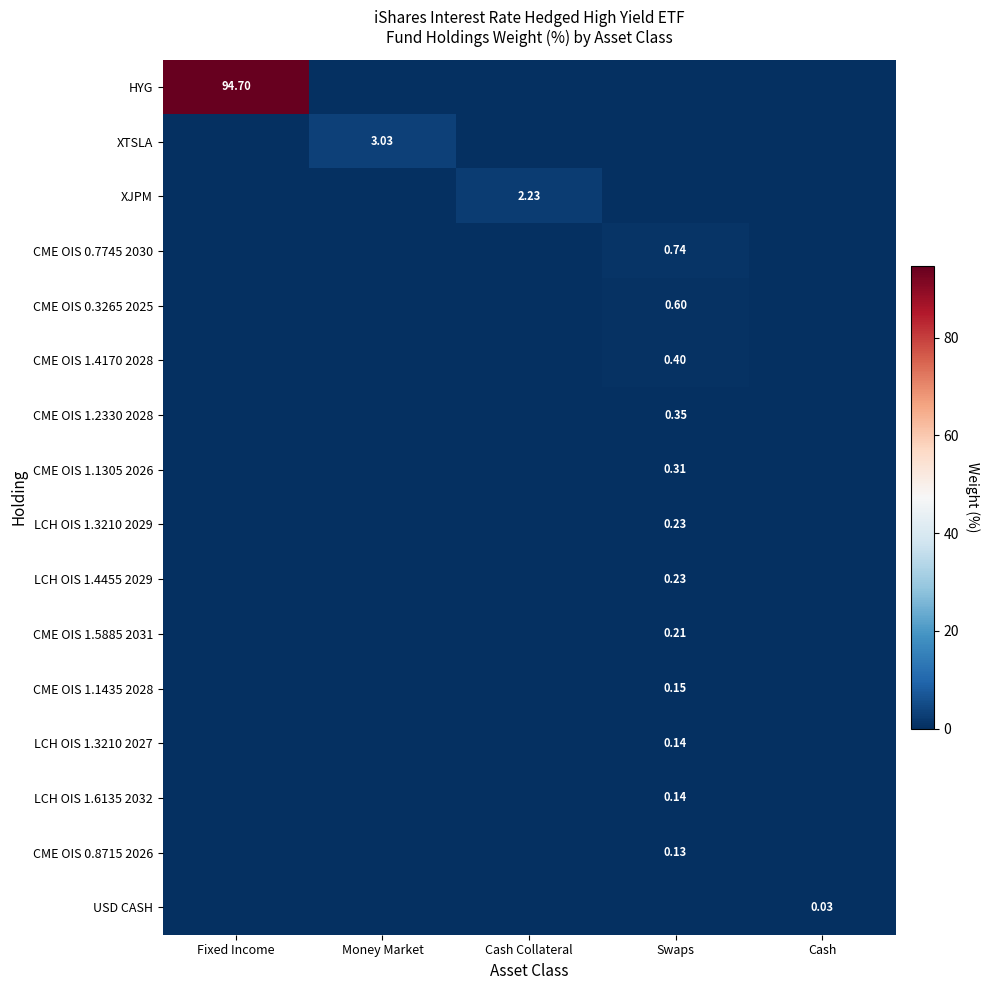

What is the highest value of the XTSLA series?

3.0